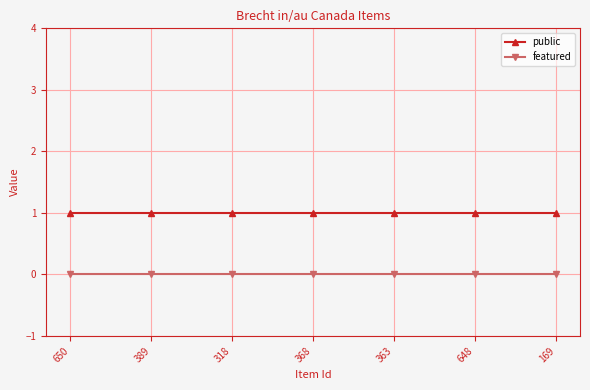

True or false: featured and public intersect in this chart.

False